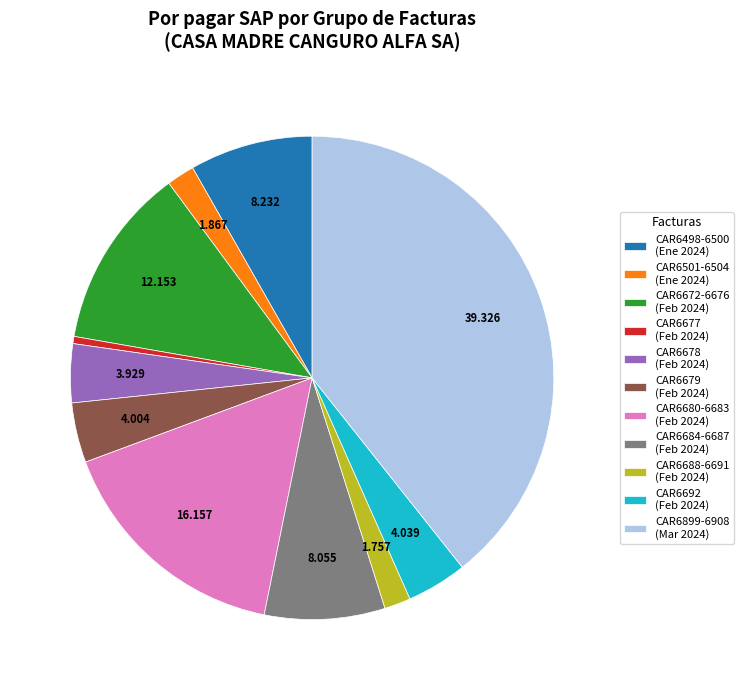

Does CAR6899-6908 (Mar 2024) account for over 50% of the chart?

No